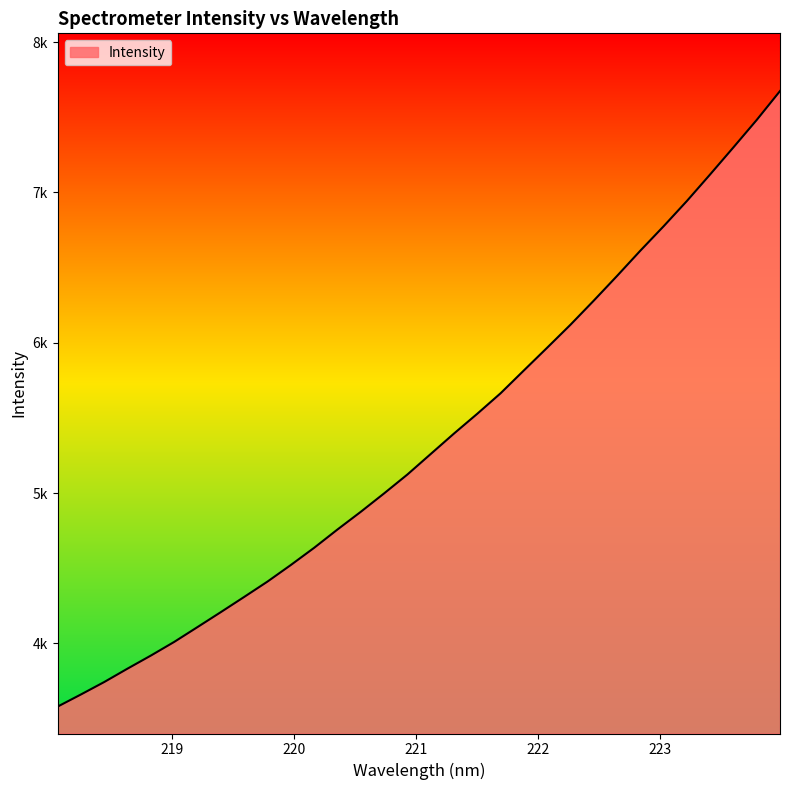

What is the value of the 4th point from the left?

3833.2